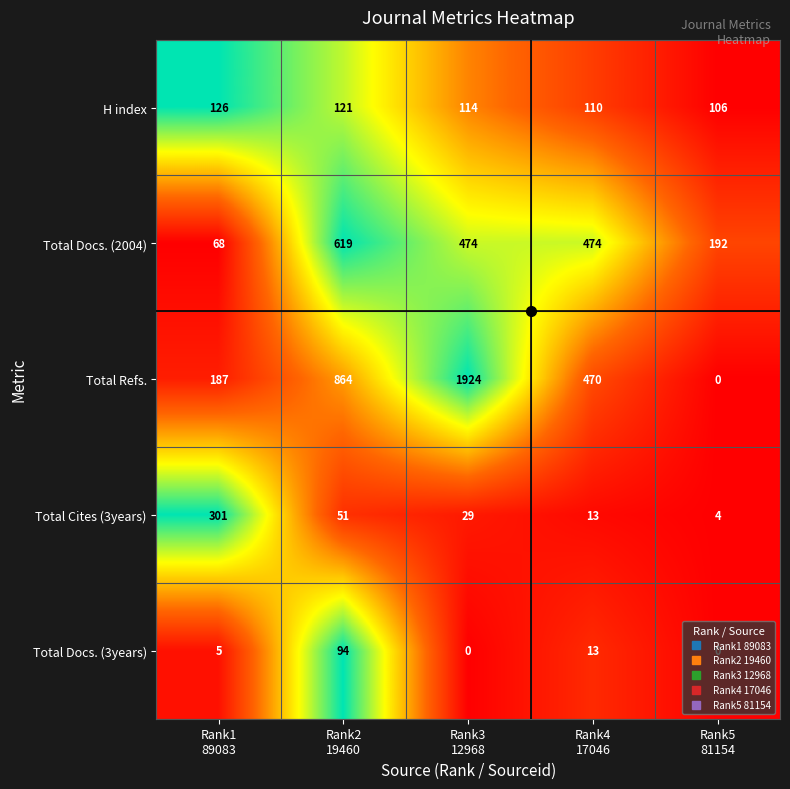

What is the sum of all H index values?

577